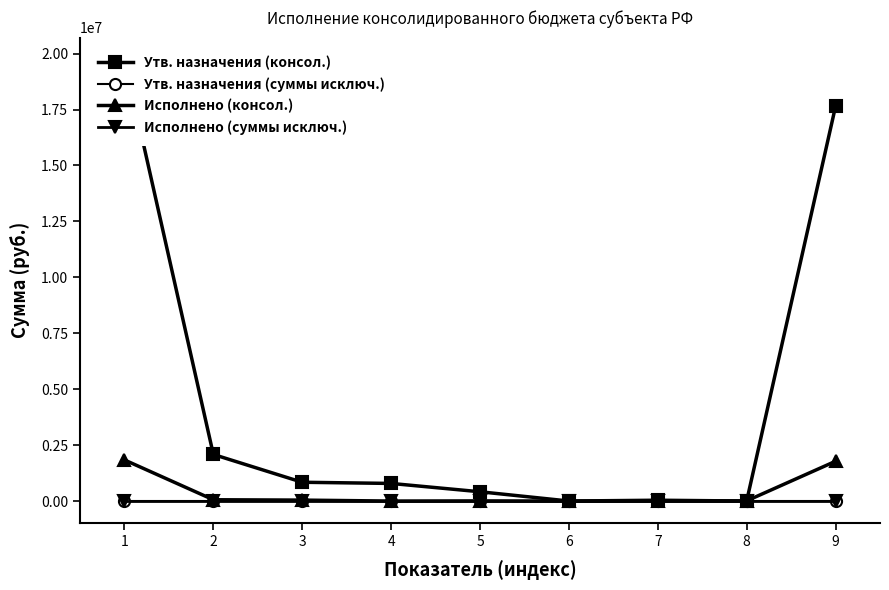

How many data points does each series have?

9